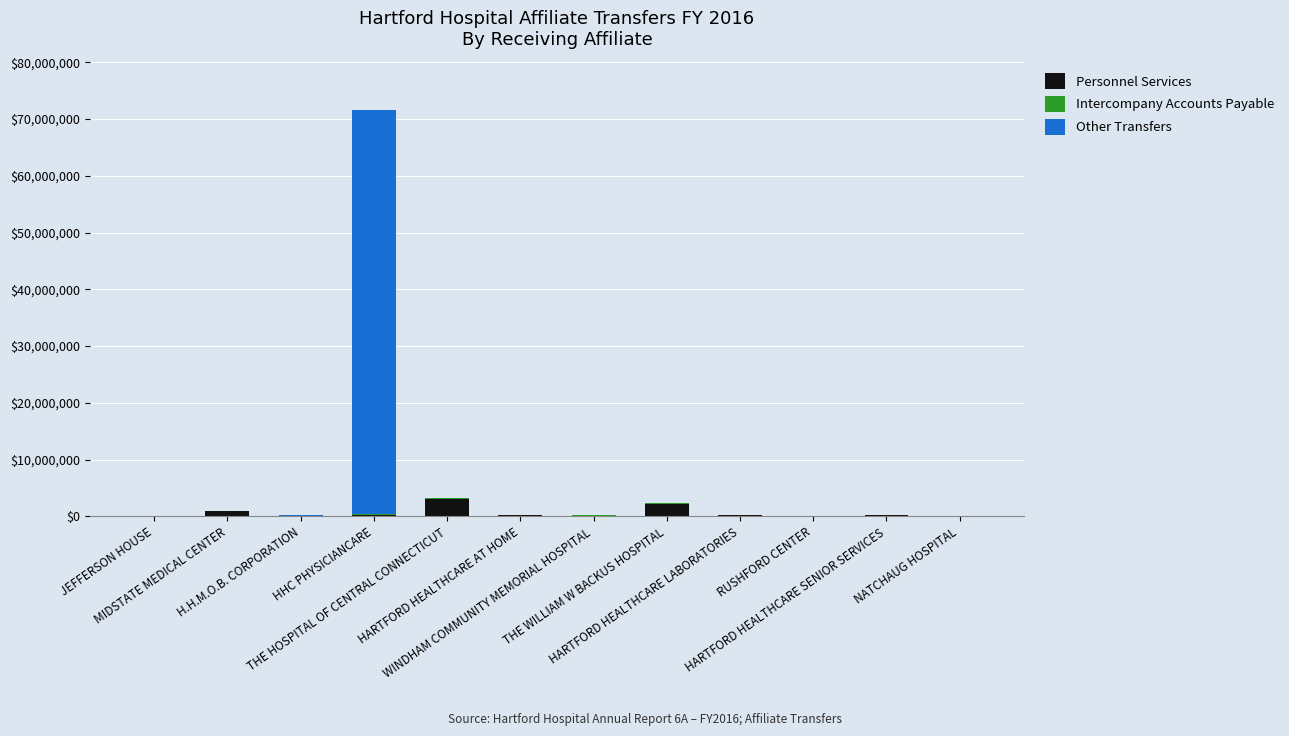

What is the sum of all Personnel Services values?

7633708